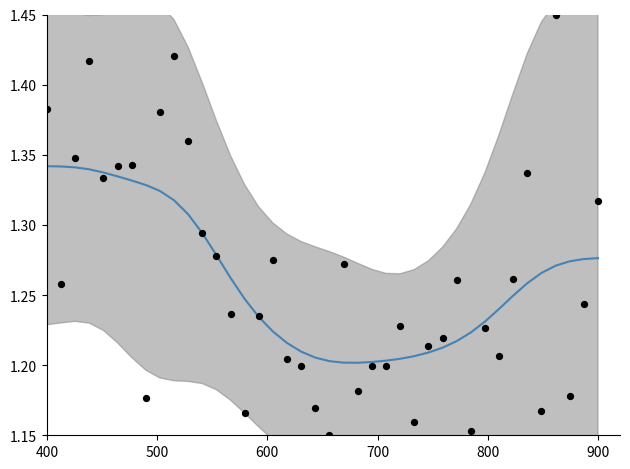

Which series has the largest Y range (max minus min)?

P1+P2 avg